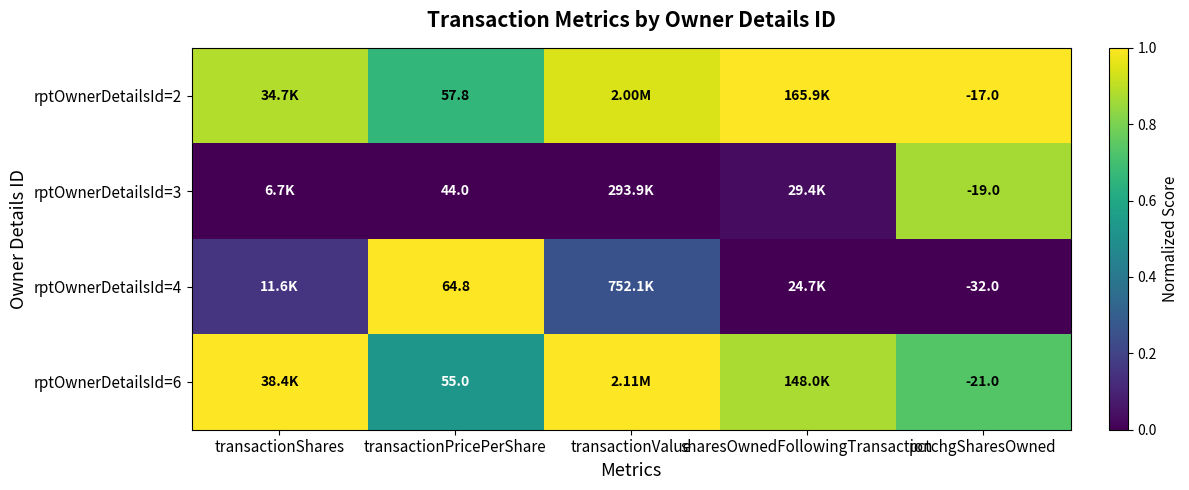

Is the value of rptOwnerDetailsId=2 at pctchgSharesOwned greater than the value of rptOwnerDetailsId=6 at transactionPricePerShare?

No